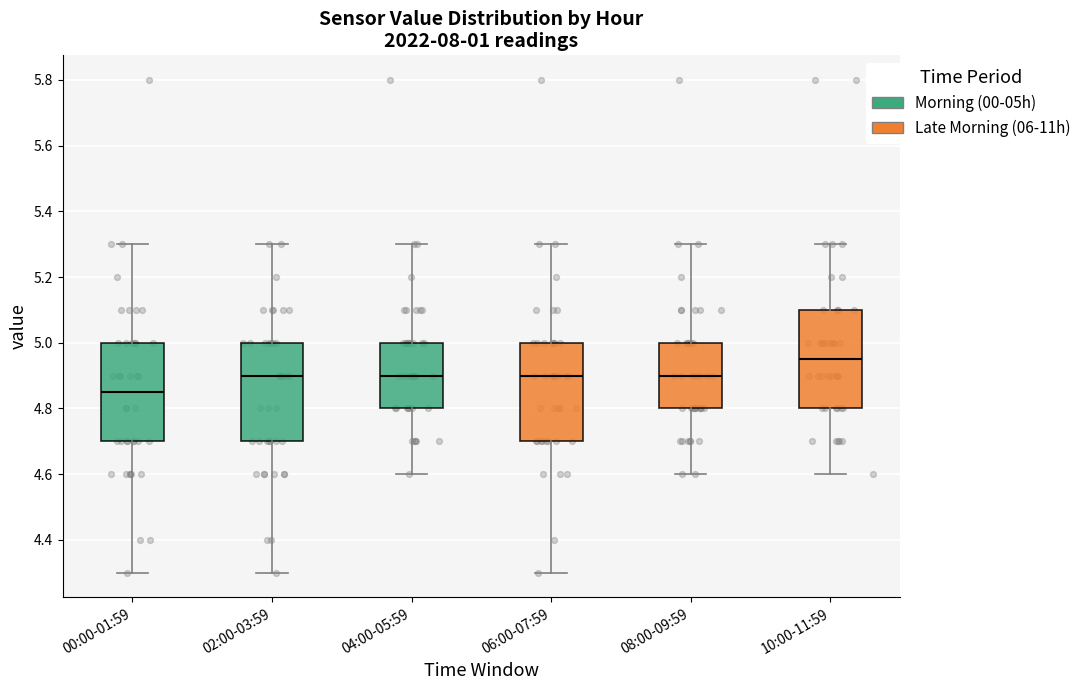

Which box's median line is the lowest?

00:00-01:59